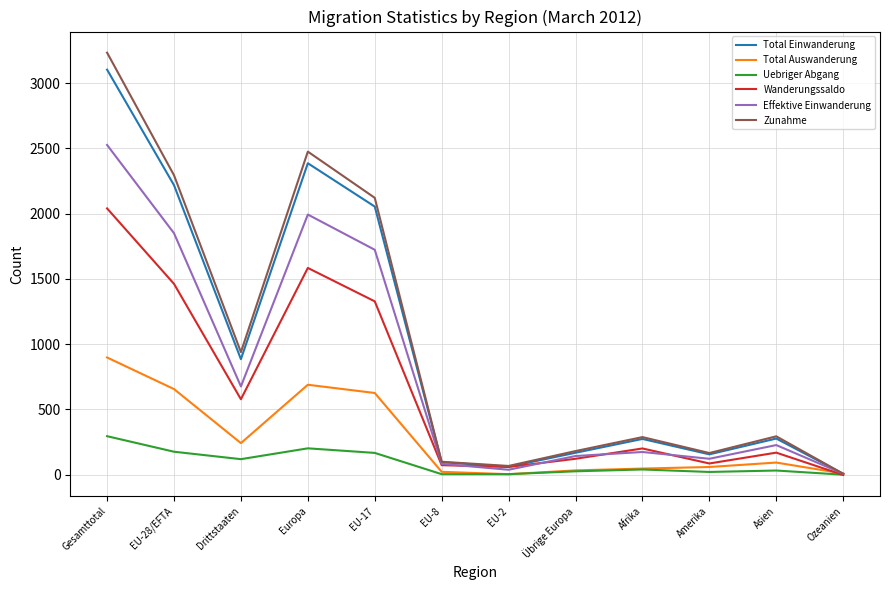

True or false: Effektive Einwanderung has a value of 4214 at Gesamttotal.

False